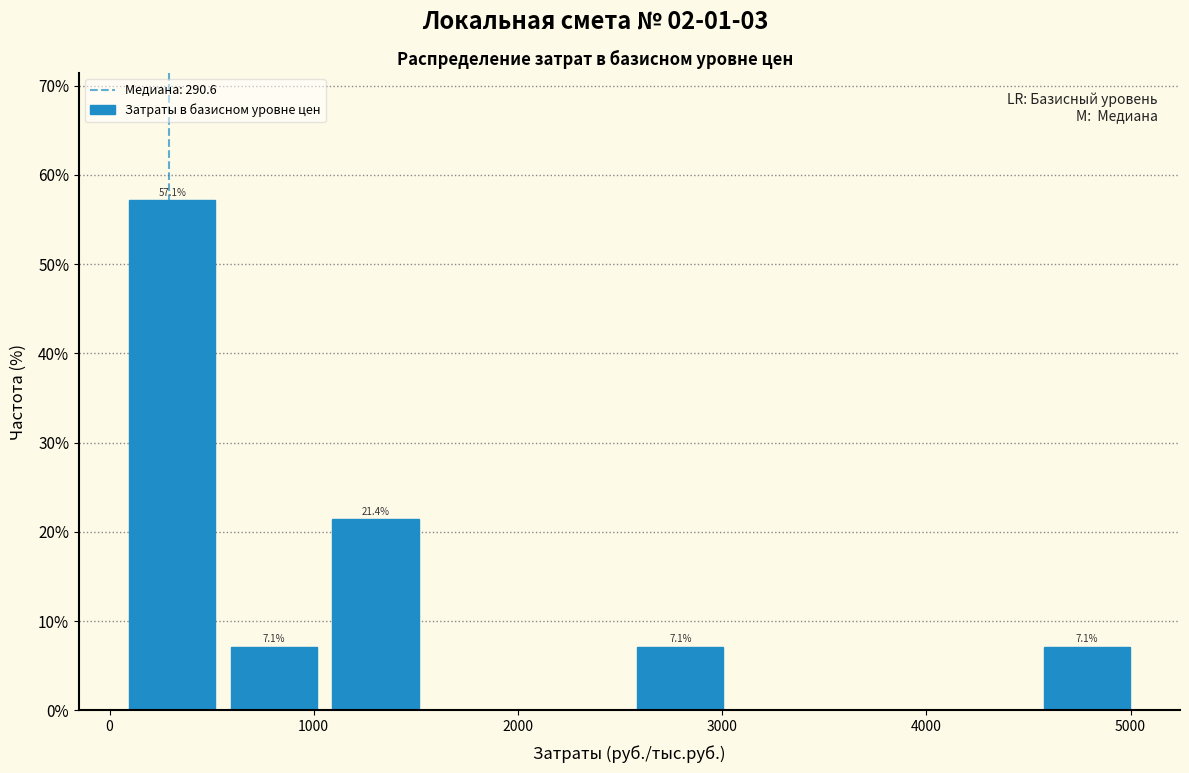

Over which range of the x-axis is the bar tallest?

100 to 600